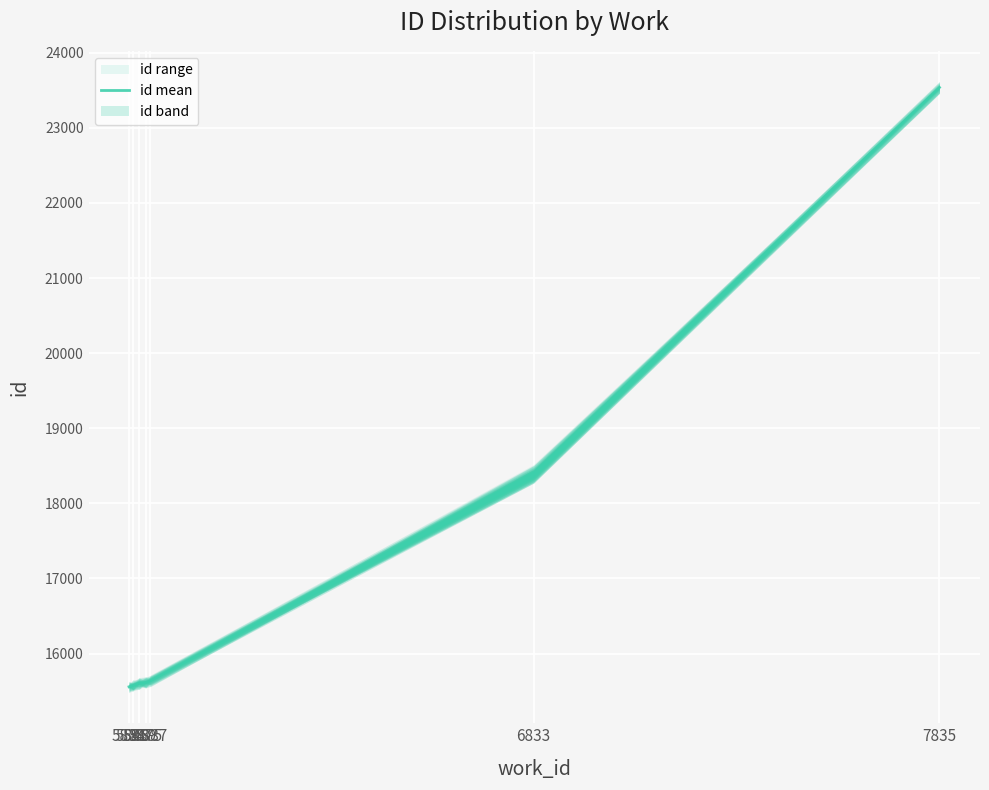

Count the number of categories in the chart.

7